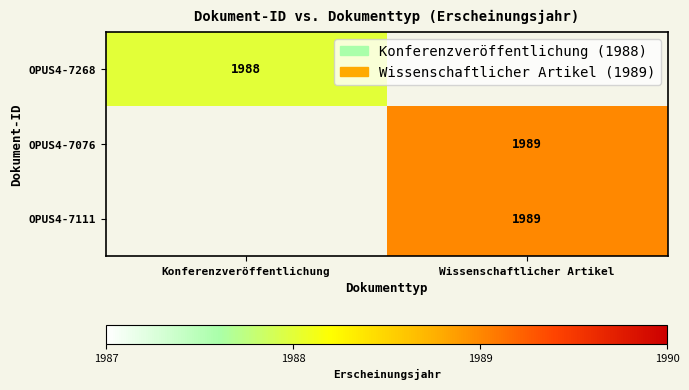

The value of OPUS4-7111 at Wissenschaftlicher Artikel is 1989. True or false?

True